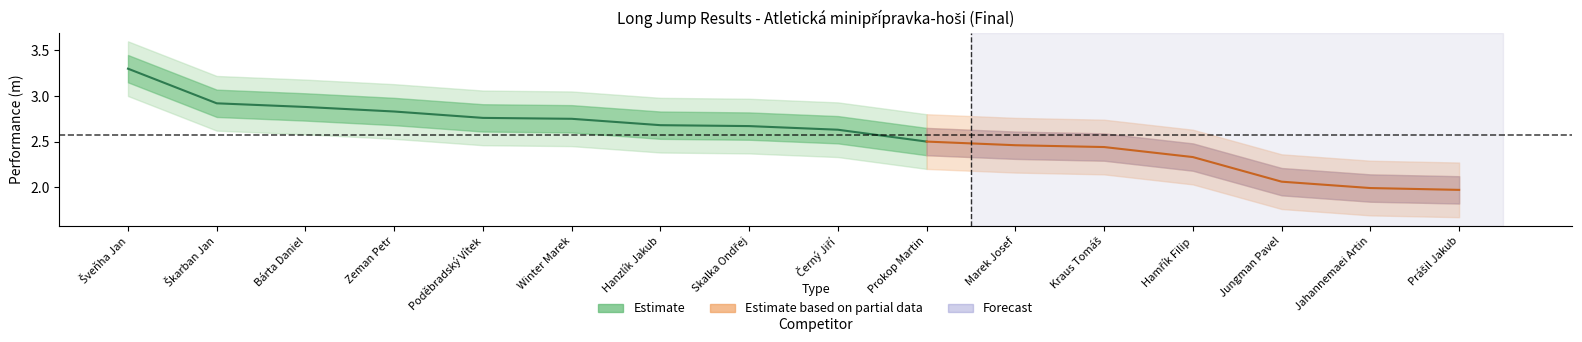

What is the change in value from Šveňha Jan to Zeman Petr?

-0.5